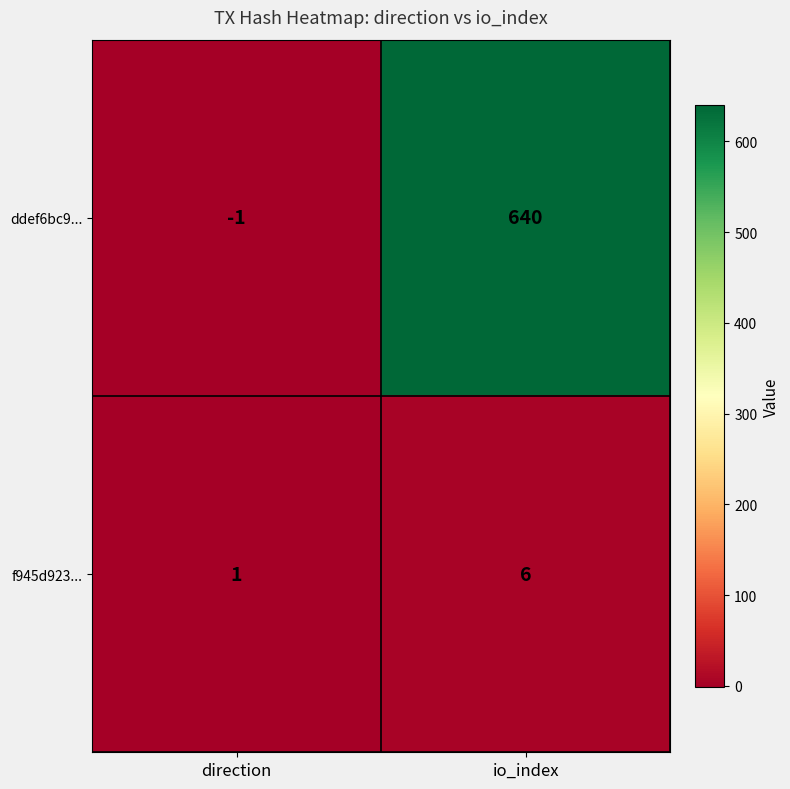

The f945d923... series shows 1 at direction. True or false?

True